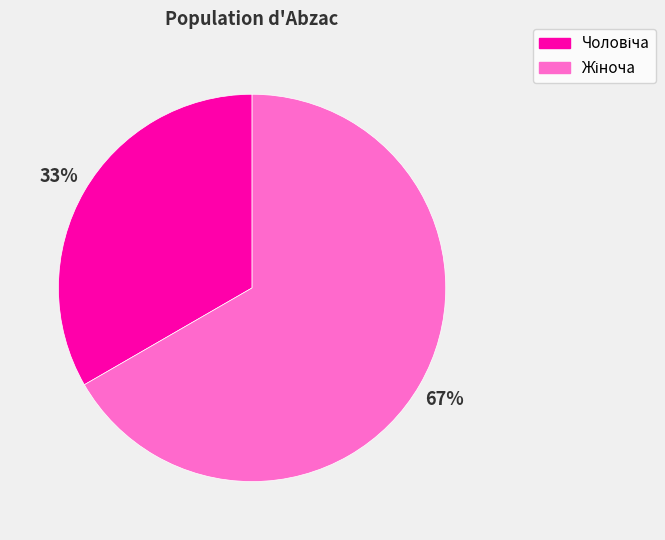

Does any single category account for the majority?

Yes